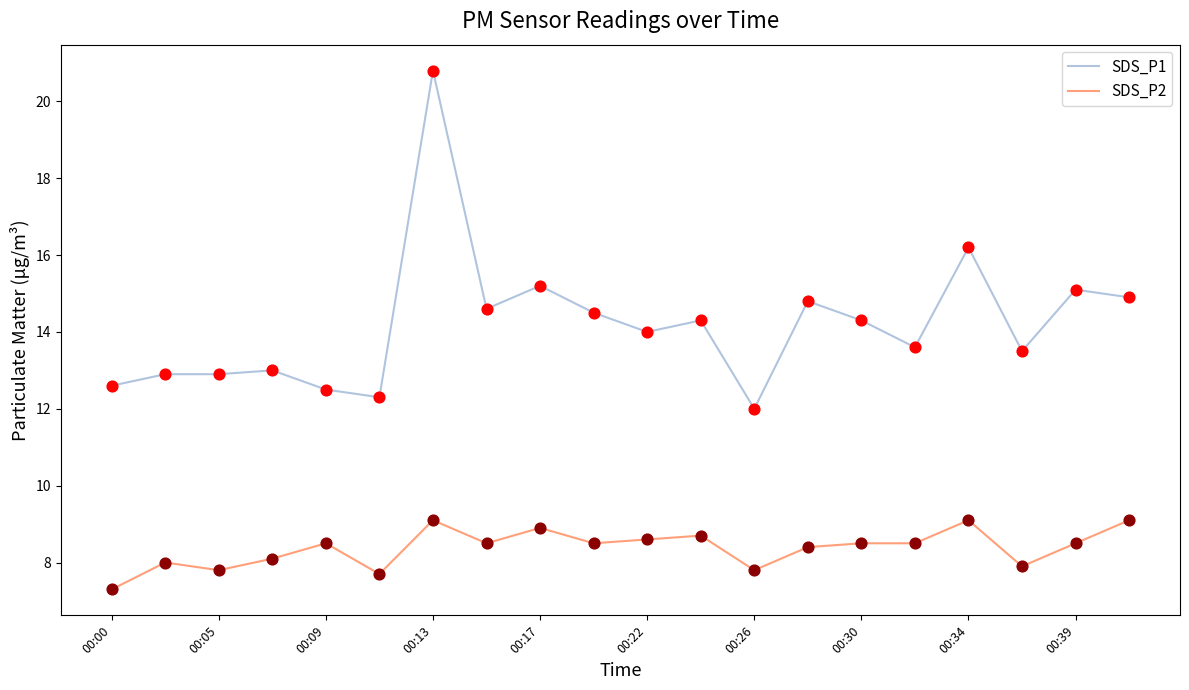

What are all the series names shown in the legend?

SDS_P1, SDS_P2